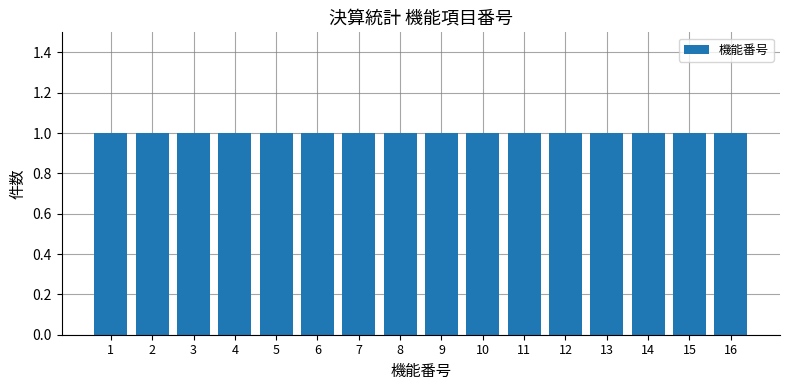

How many categories are shown in the chart?

16